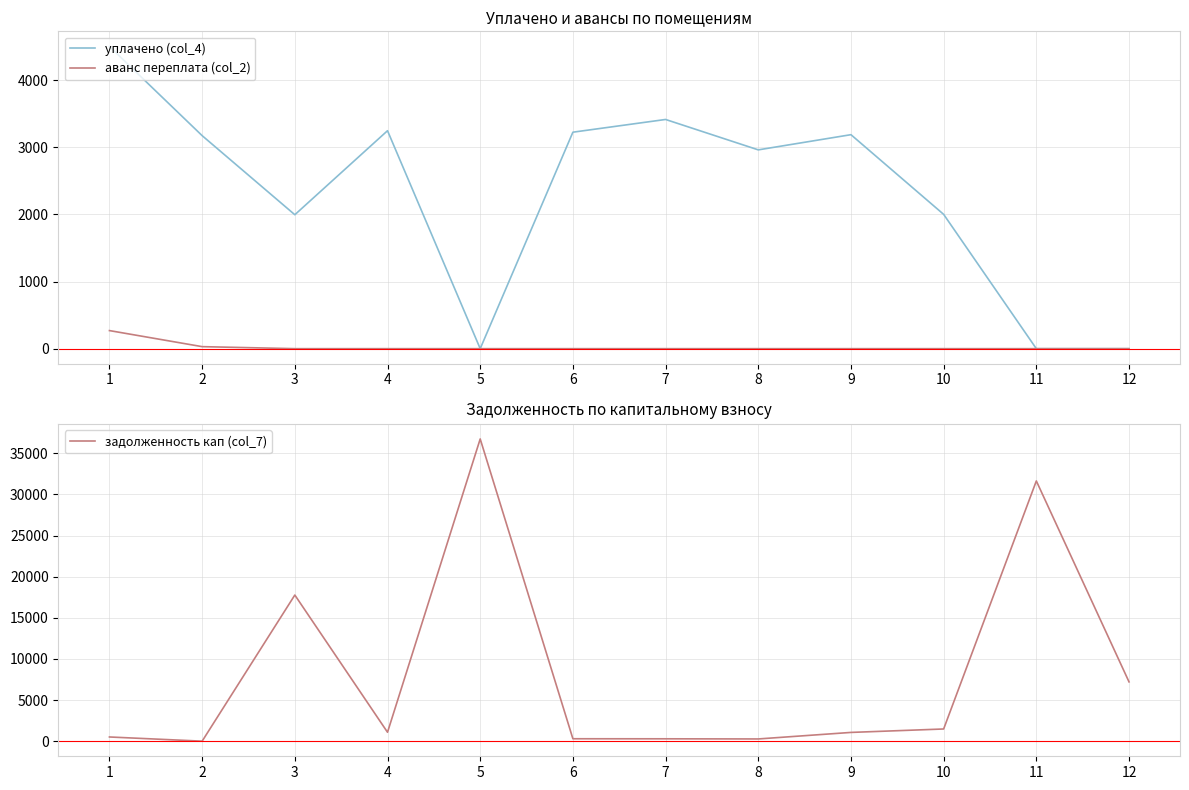

Which series changed the most between 3 and 7?

задолженность кап (col_7)